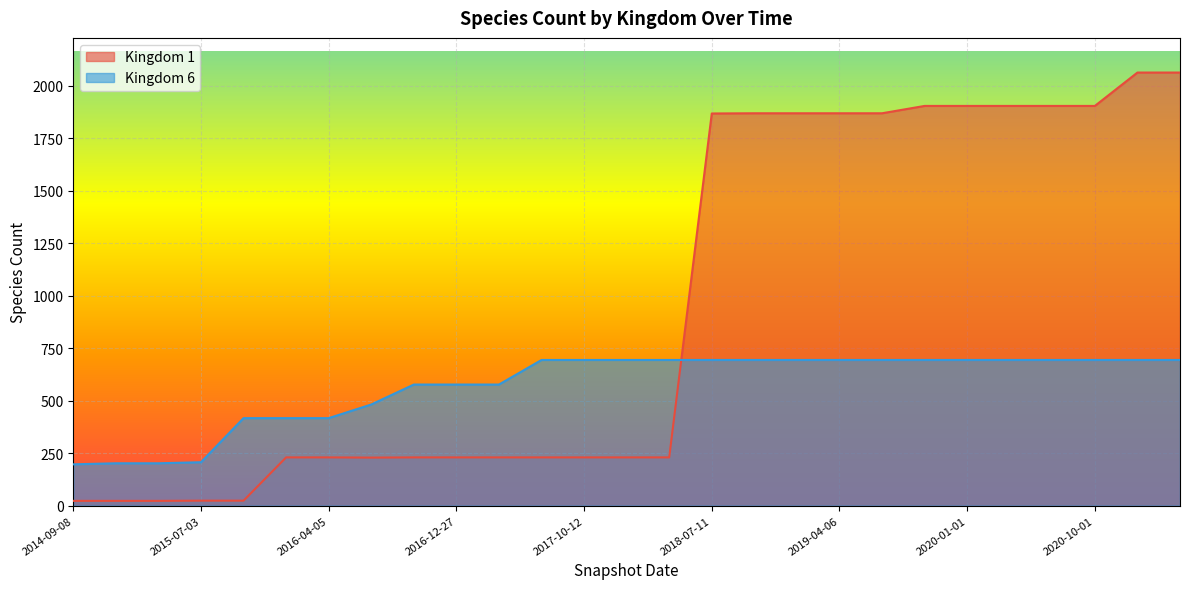

The Kingdom 1 series shows 10 at 2015-07-03. True or false?

False